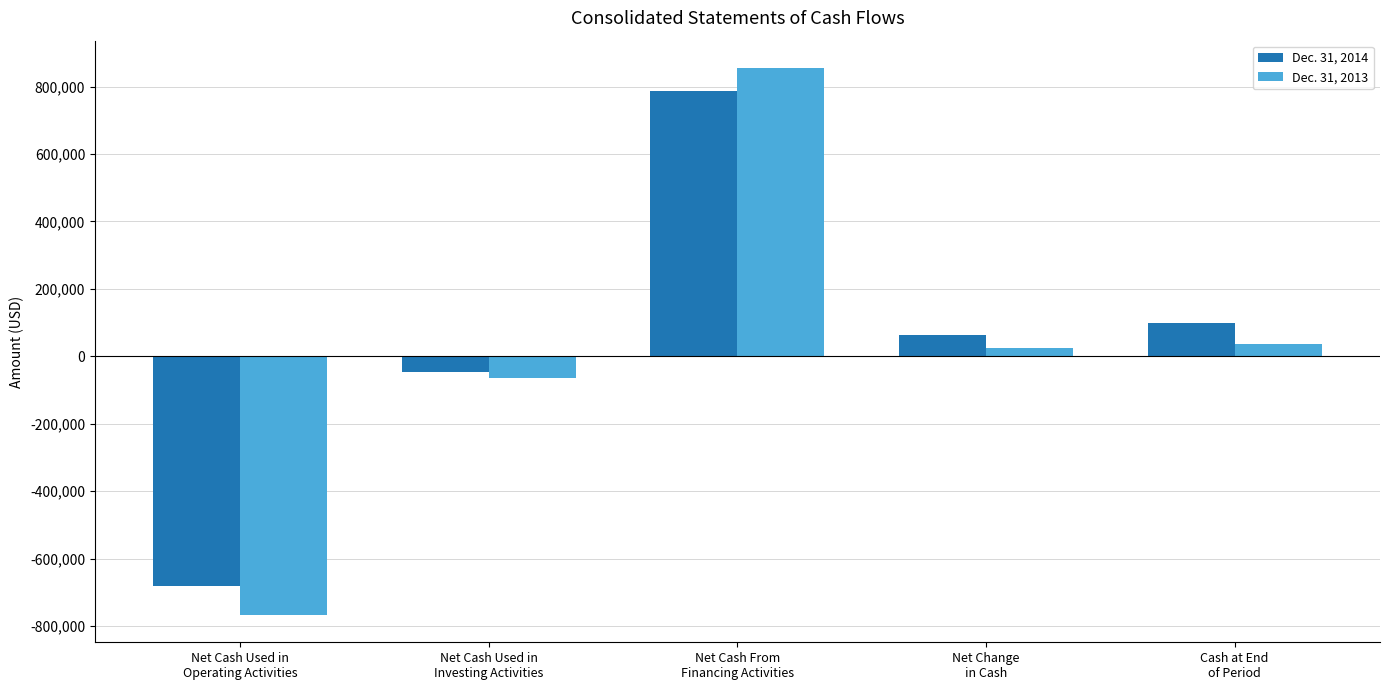

List the series in order of their peak value, lowest first.

Dec. 31, 2014, Dec. 31, 2013